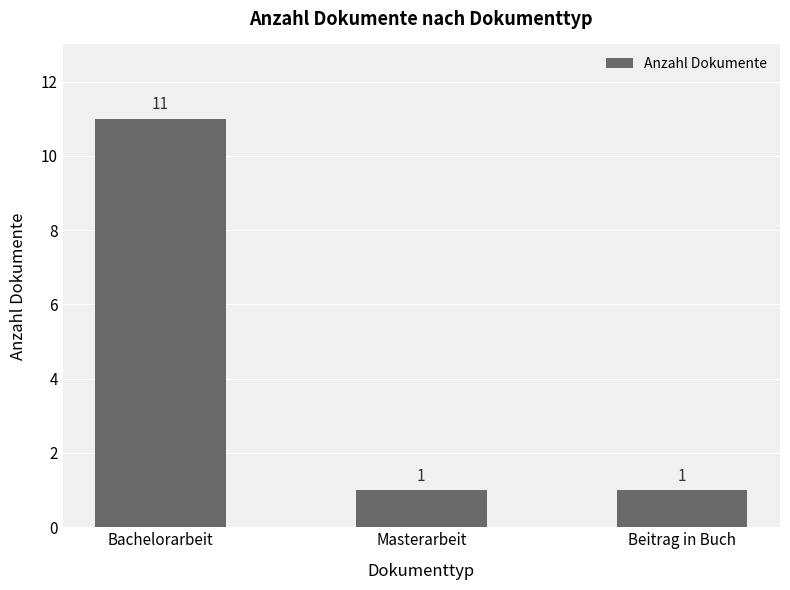

What is the ratio of the value at Beitrag in Buch to the value at Masterarbeit?

1.0